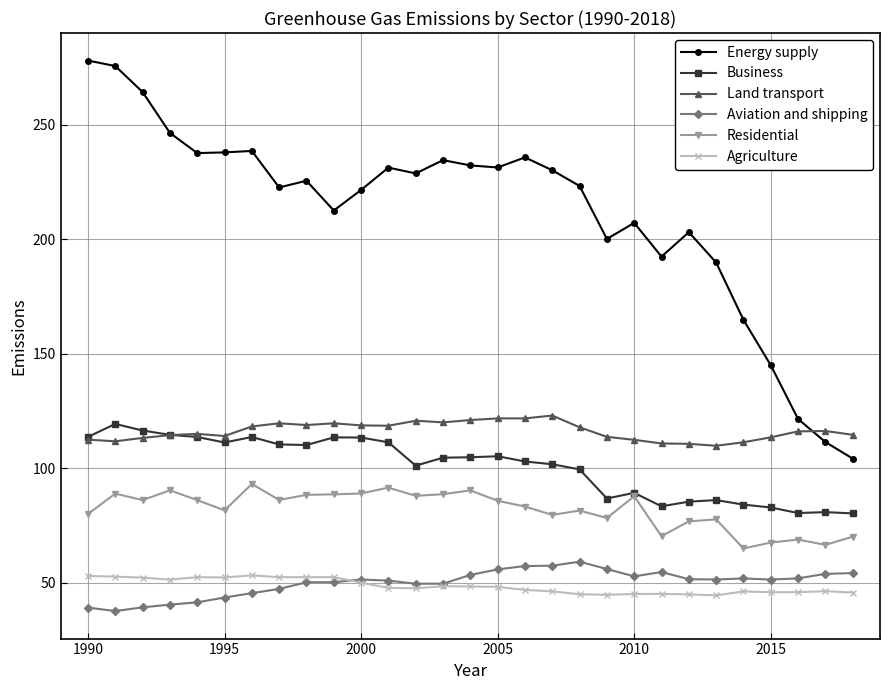

Which series has the largest total across all categories?

Energy supply